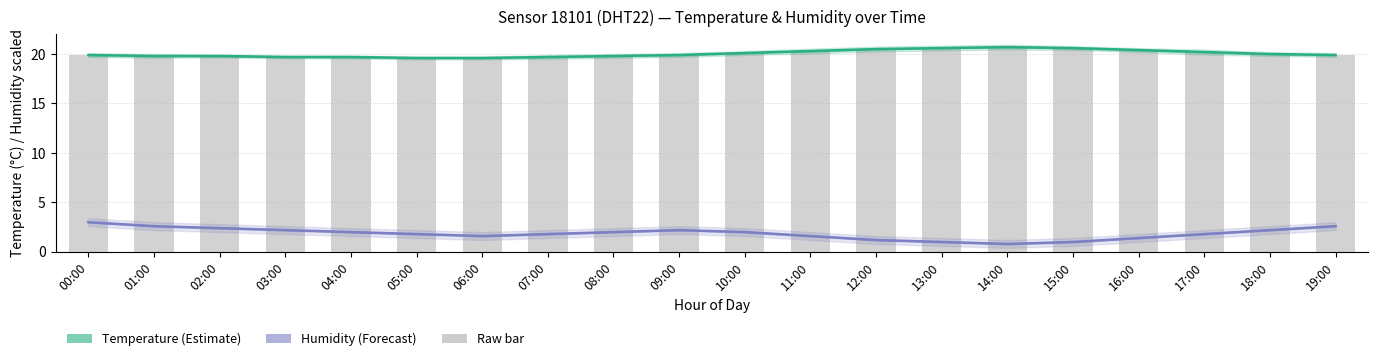

Reading left to right, what are all the values shown in this chart?

Temperature (Estimate): 00:00=19.9	01:00=19.8	02:00=19.8	03:00=19.7	04:00=19.7	05:00=19.6	06:00=19.6	07:00=19.7	08:00=19.8	09:00=19.9	10:00=20.1	11:00=20.3	12:00=20.5	13:00=20.6	14:00=20.7	15:00=20.6	16:00=20.4	17:00=20.2	18:00=20.0	19:00=19.9
Humidity (Forecast): 00:00=3.0	01:00=2.6	02:00=2.4	03:00=2.2	04:00=2.0	05:00=1.8	06:00=1.6	07:00=1.8	08:00=2.0	09:00=2.2	10:00=2.0	11:00=1.6	12:00=1.2	13:00=1.0	14:00=0.8	15:00=1.0	16:00=1.4	17:00=1.8	18:00=2.2	19:00=2.6